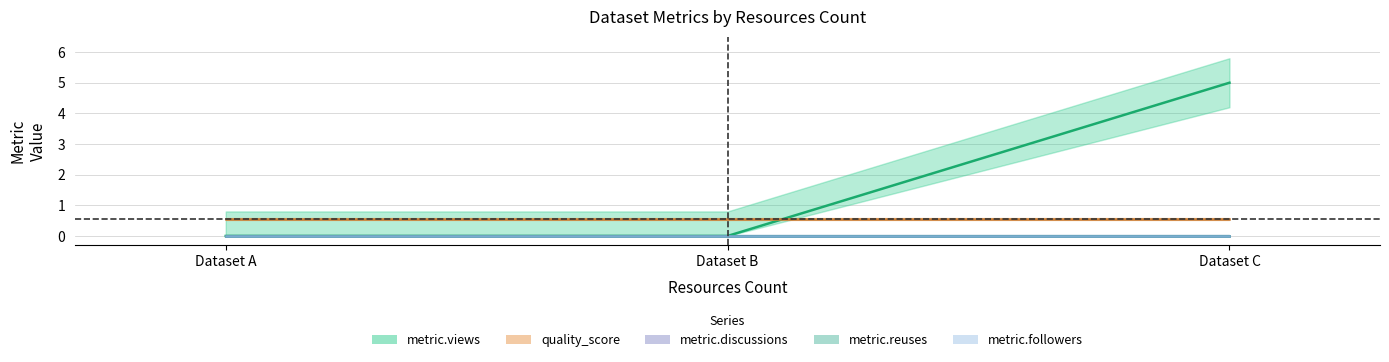

What are all the series names shown in the legend?

metric.views, quality_score, metric.discussions, metric.reuses, metric.followers